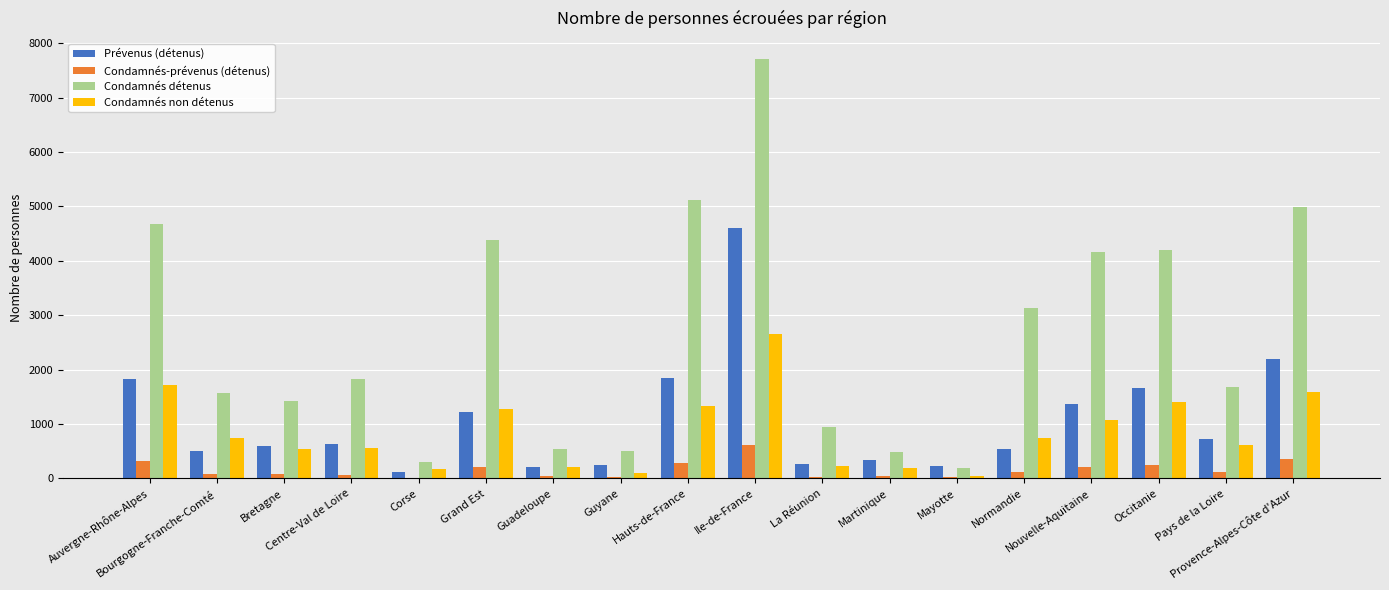

What is the maximum value for Condamnés détenus?

7709